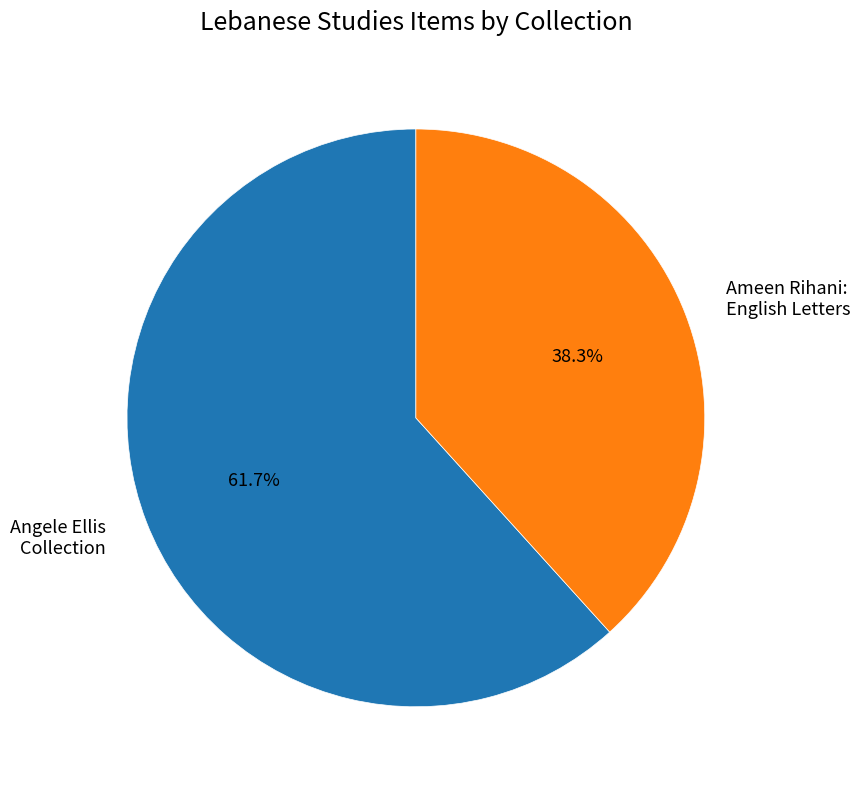

Does any single category account for the majority?

Yes